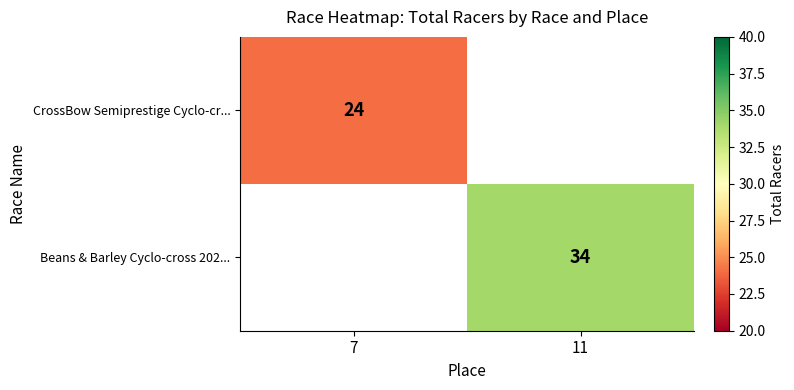

The Beans & Barley Cyclo-cross 202... series shows 14 at 11. True or false?

False